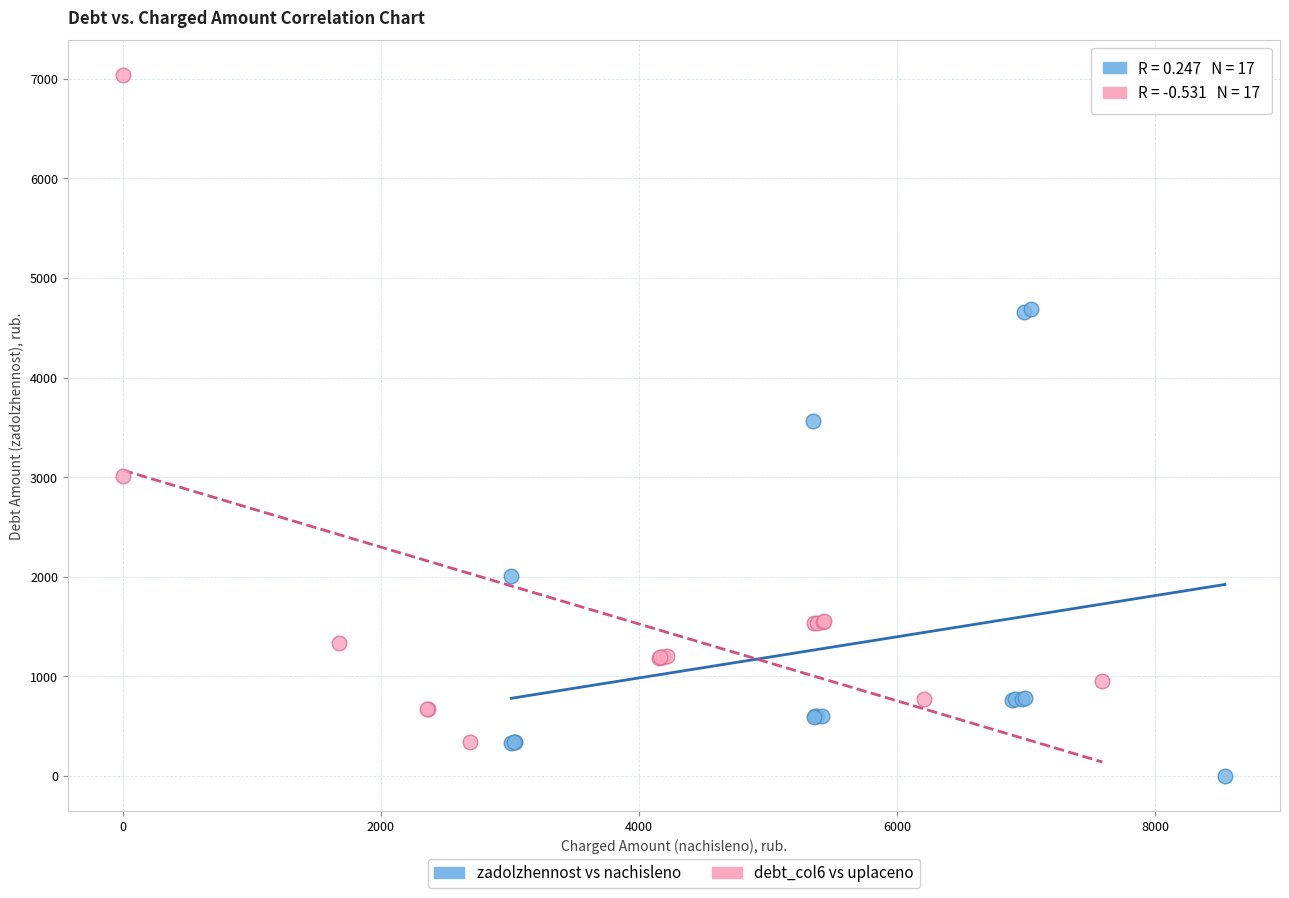

Which series has the widest spread of Y values?

debt_col6 vs uplaceno